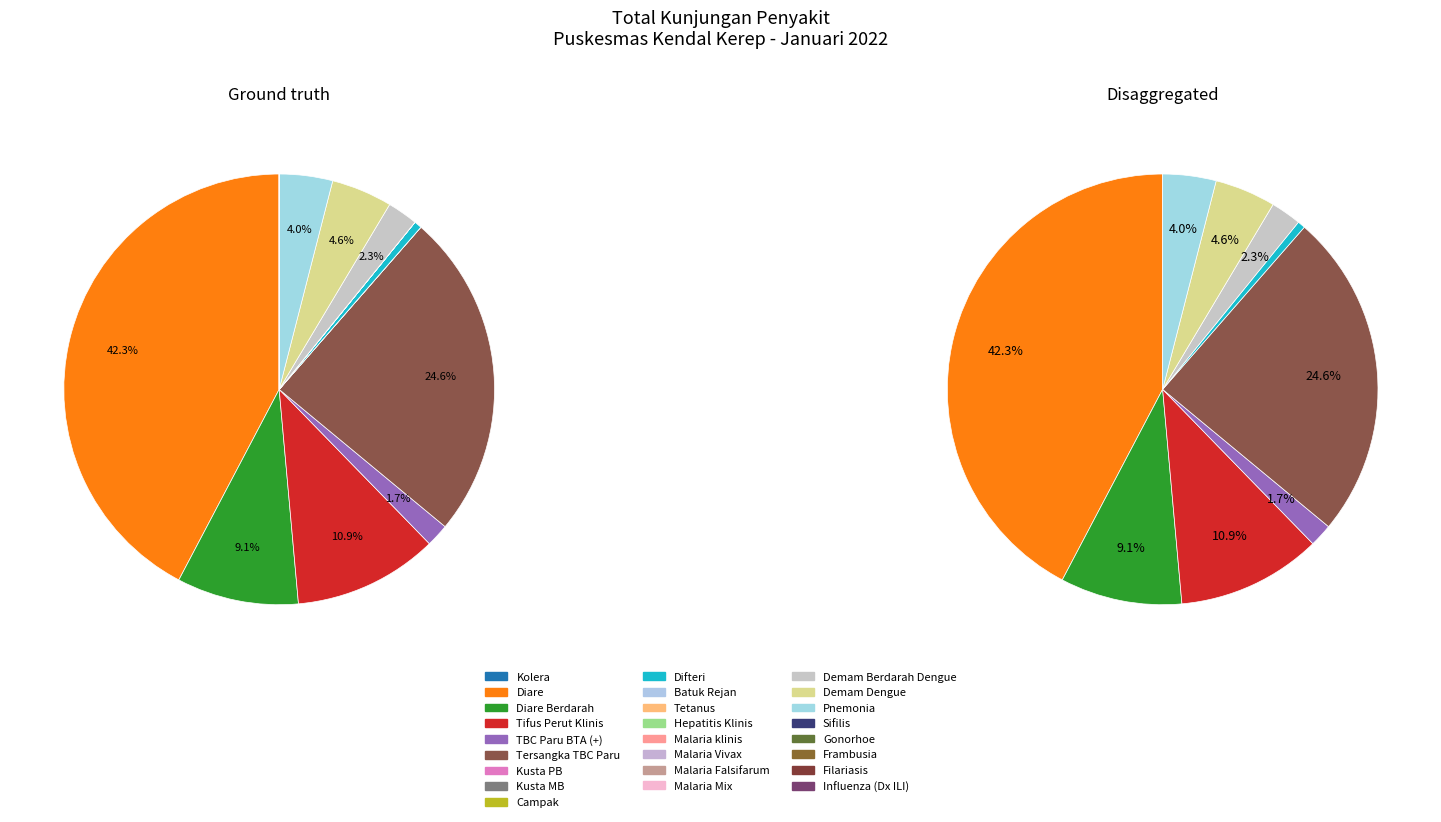

To the nearest percent, what portion does Diare represent?

42%